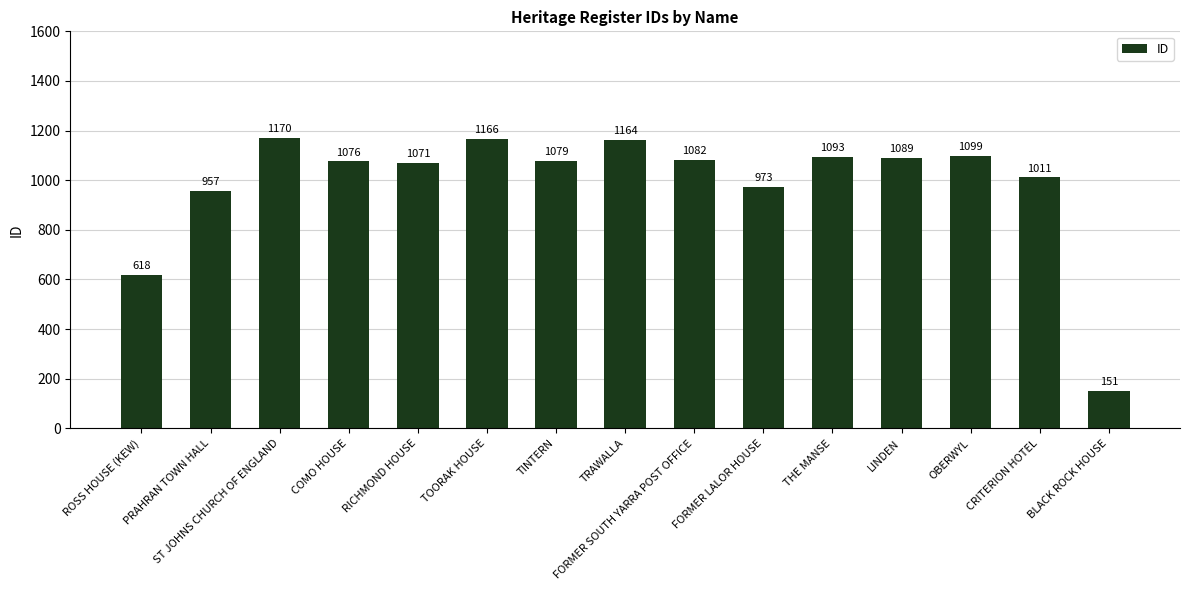

At which label does the data first exceed 1079?

ST JOHNS CHURCH OF ENGLAND